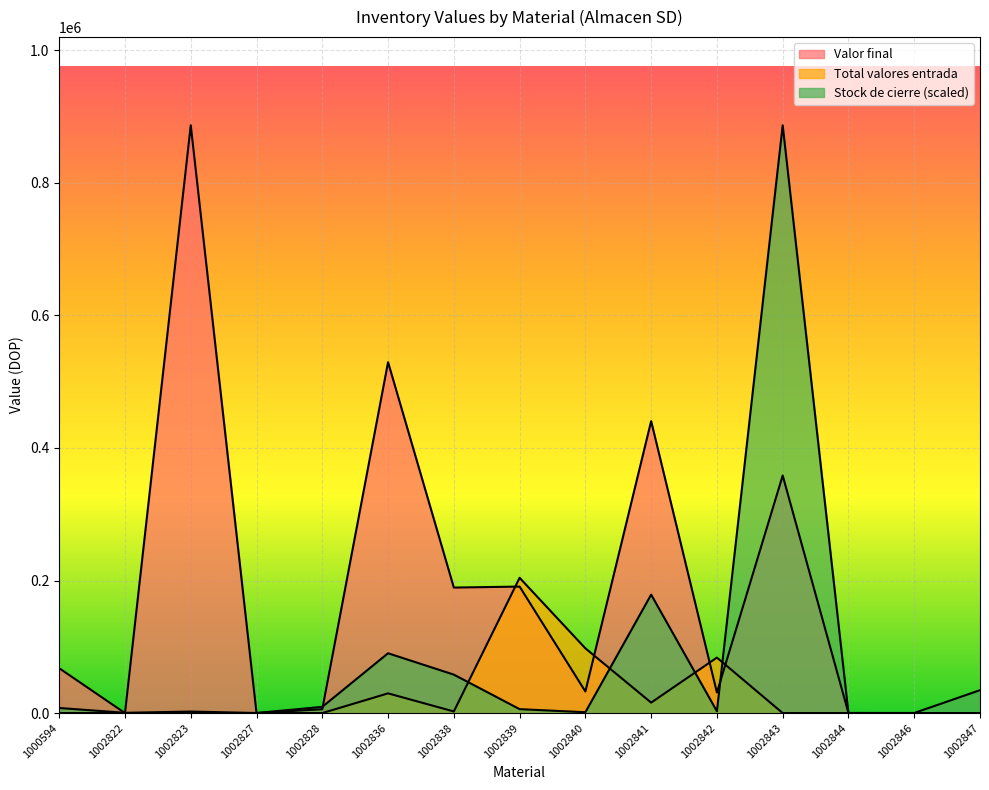

What is the value of the Total valores entrada point at the 6th from the left?

29744.3